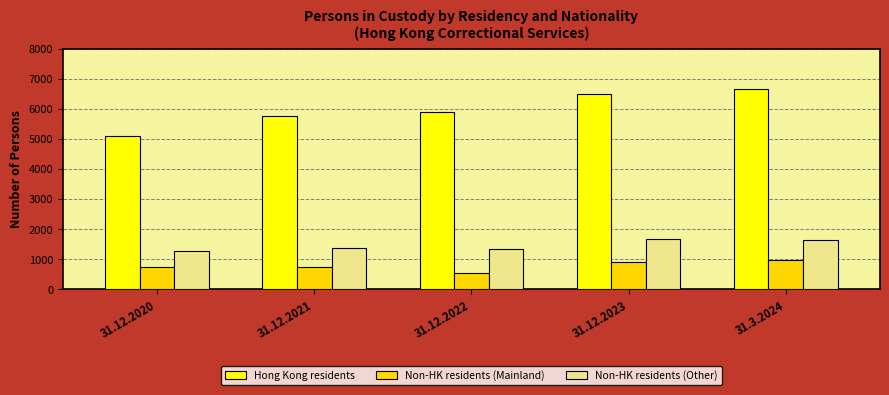

Rank the series by their maximum value, from lowest to highest.

Non-HK residents (Mainland), Non-HK residents (Other), Hong Kong residents